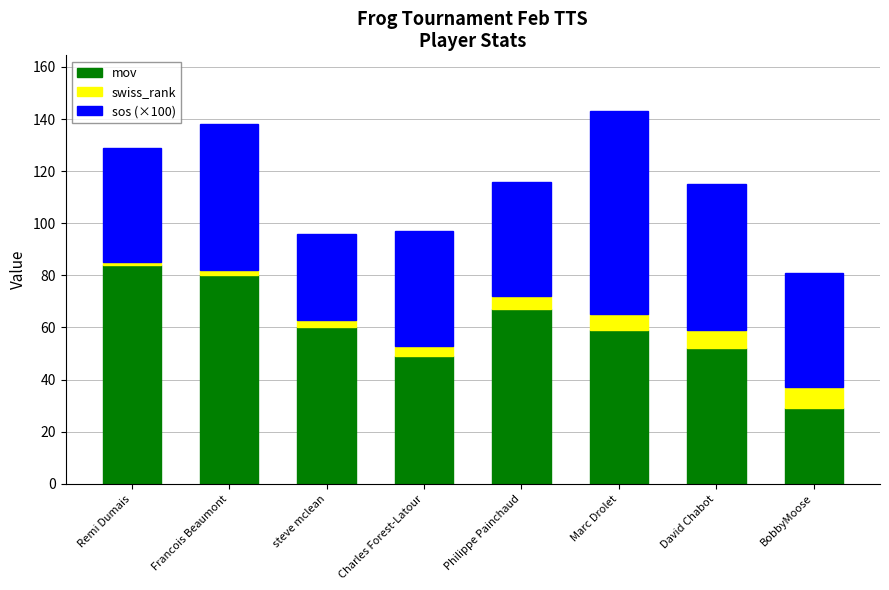

What is the sum of all mov values?

480